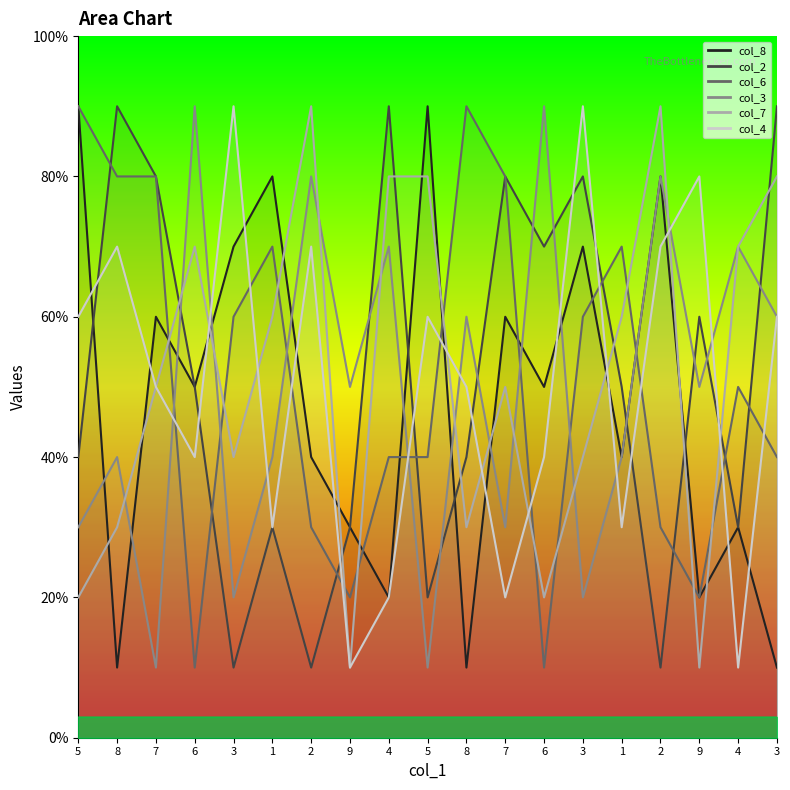

At which category is the sum across all series the highest?

3